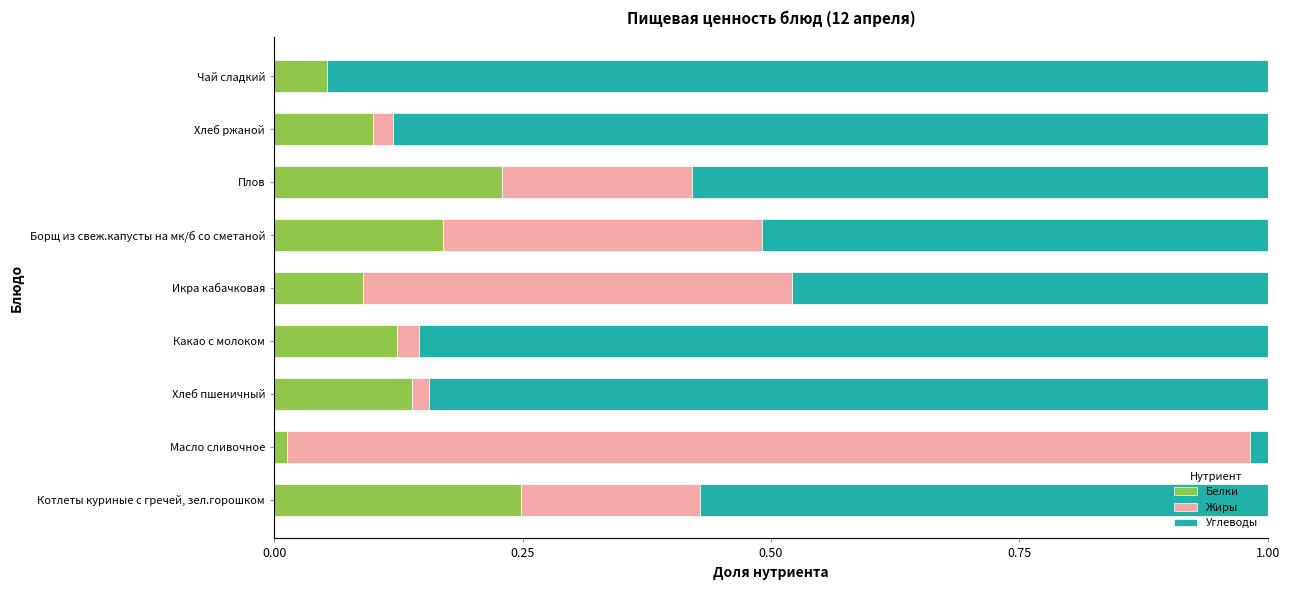

The value of Белки at Борщ из свеж.капусты на мк/б со сметаной is 0.2. True or false?

True